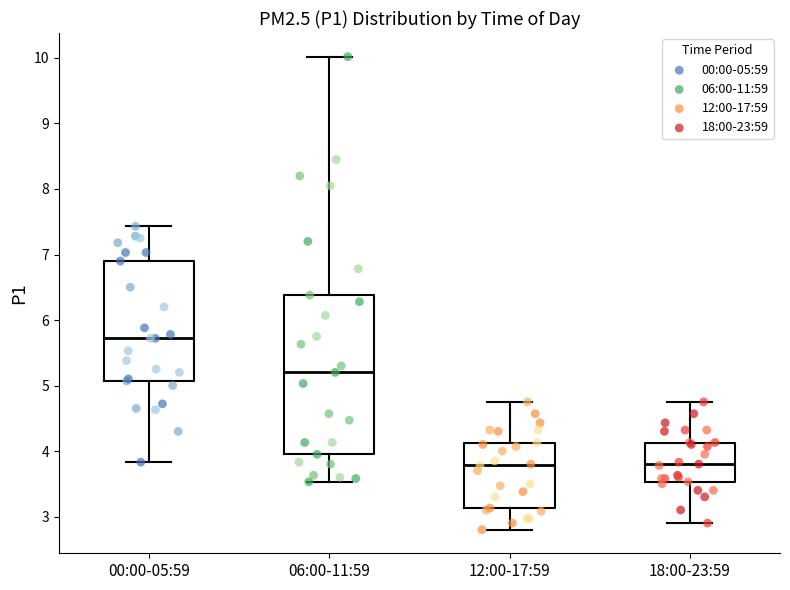

Which box is the tallest, from its lower edge to its upper edge?

06:00-11:59